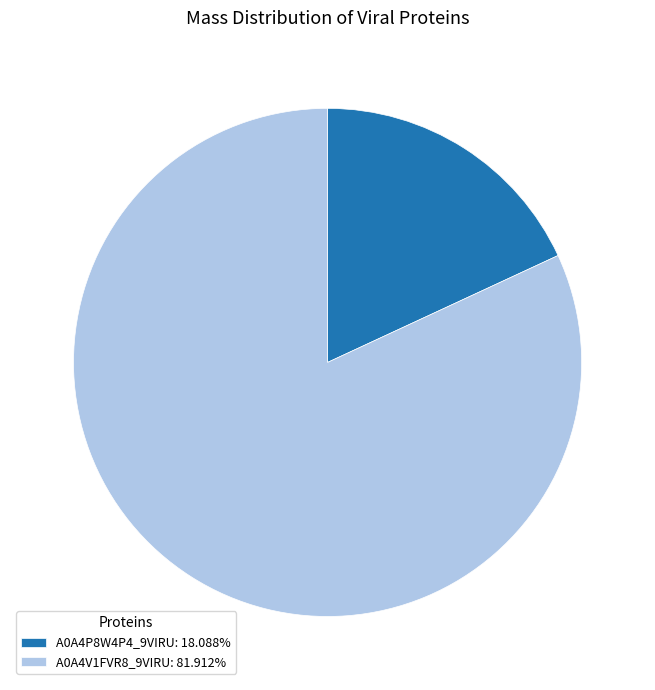

What is the ratio of the value at A0A4V1FVR8_9VIRU: 81.912% to the value at A0A4P8W4P4_9VIRU: 18.088%?

4.5